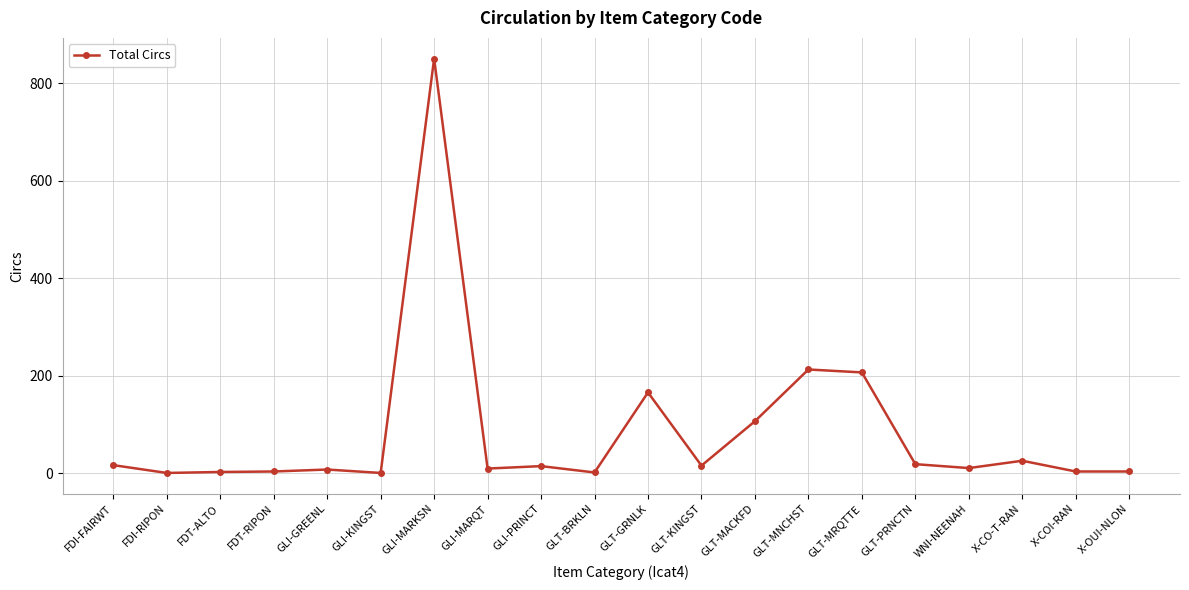

True or false: the data shows 335 at GLT-MRQTTE.

False